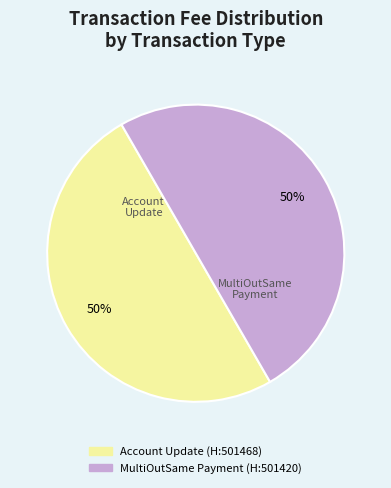

To the nearest percent, what is the average slice percentage?

50%